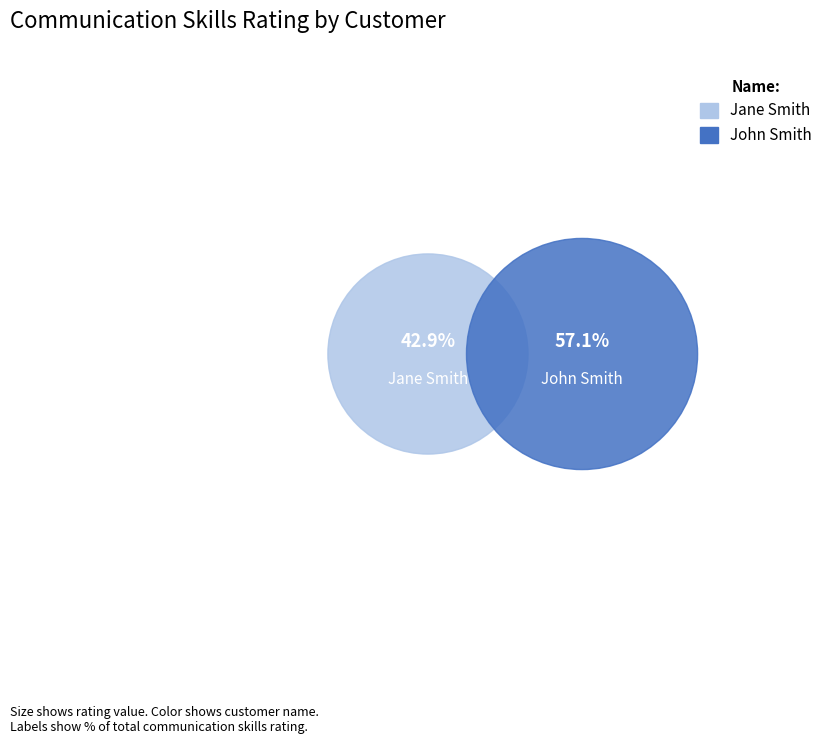

Which has a higher value, John Smith or Jane Smith?

John Smith